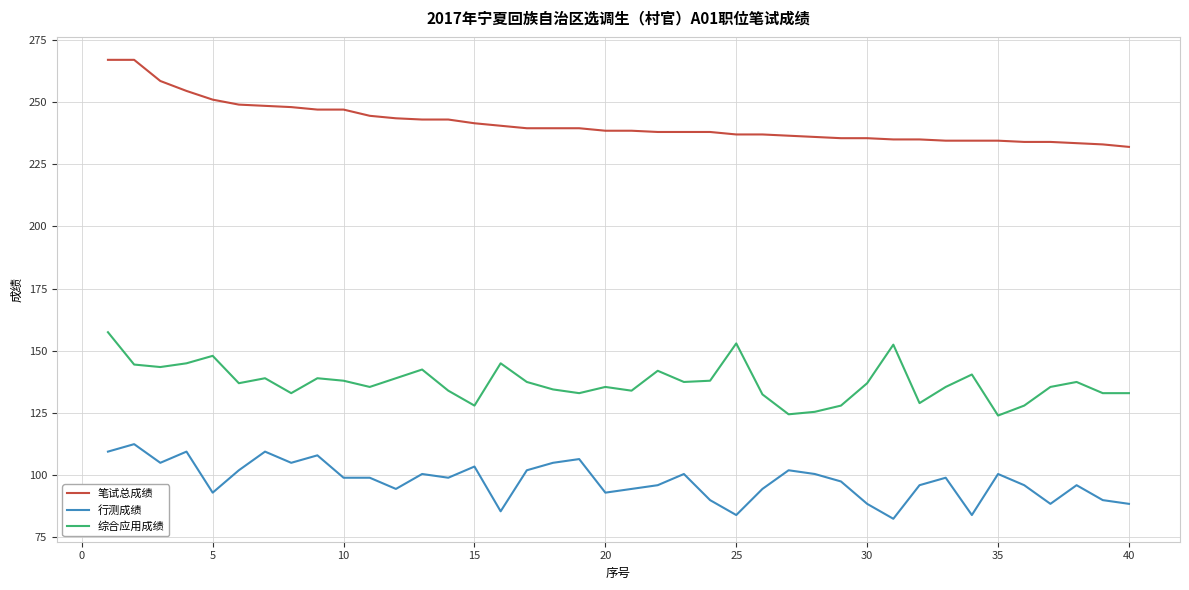

What is the maximum value for 笔试总成绩?

267.0